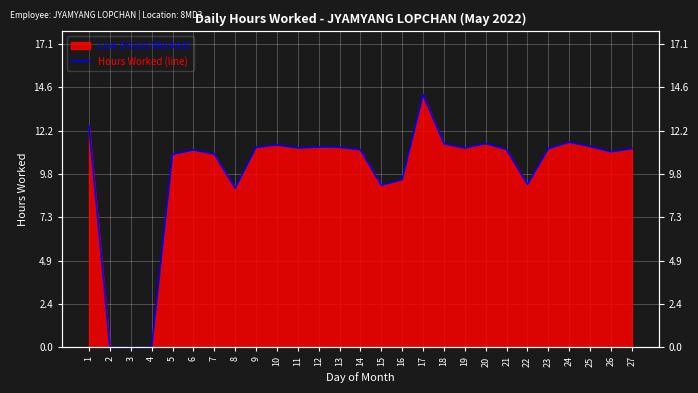

Where does the data first go above 11?

1